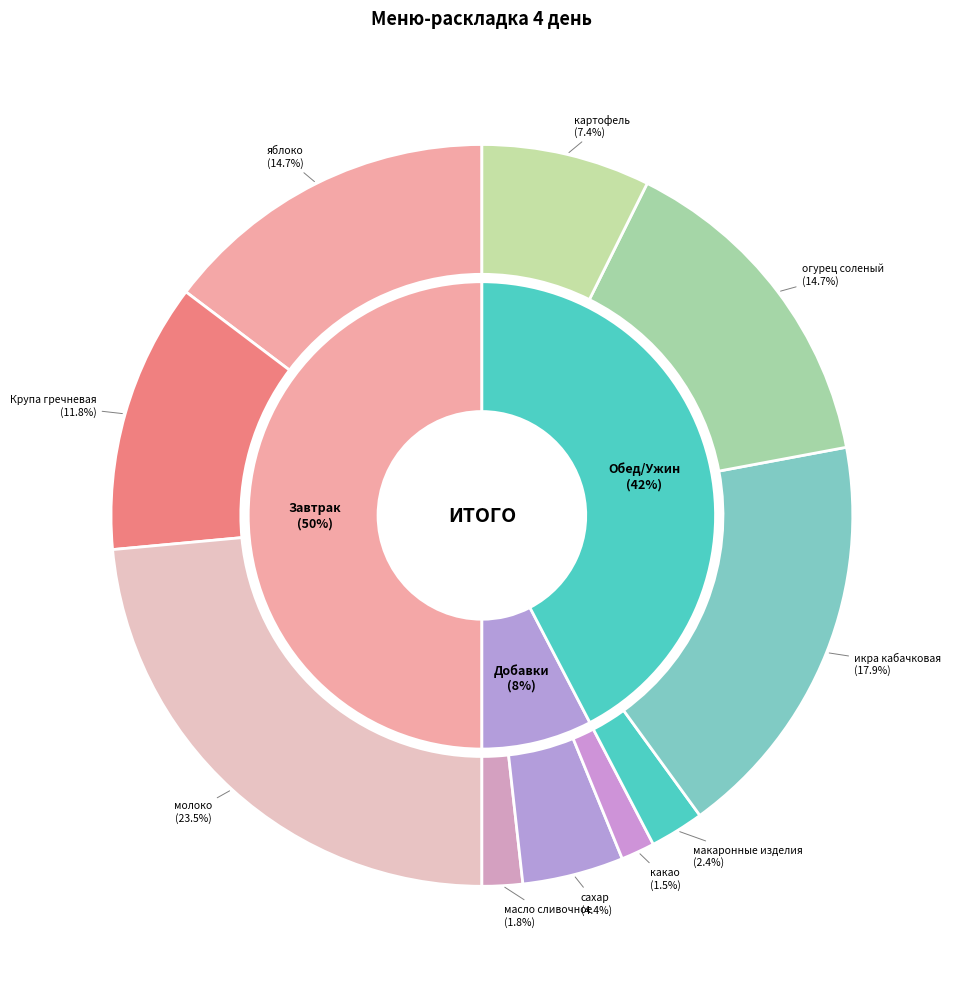

How many slices are in this pie chart?

10